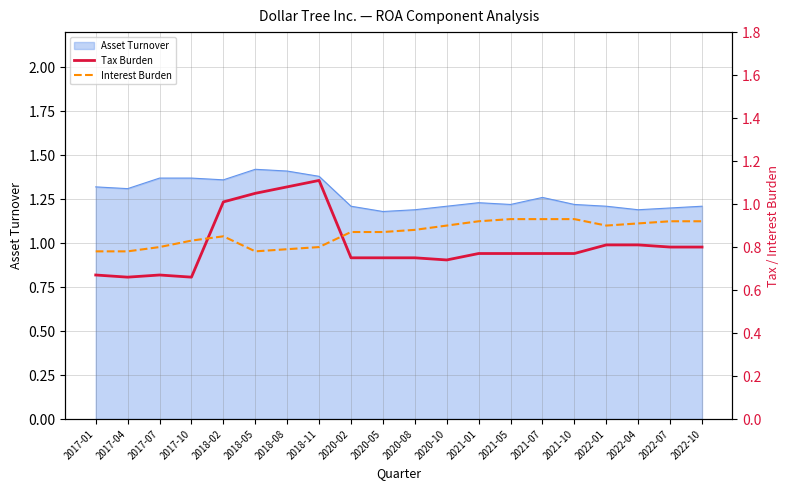

Which category has the highest value across all series?

2018-11